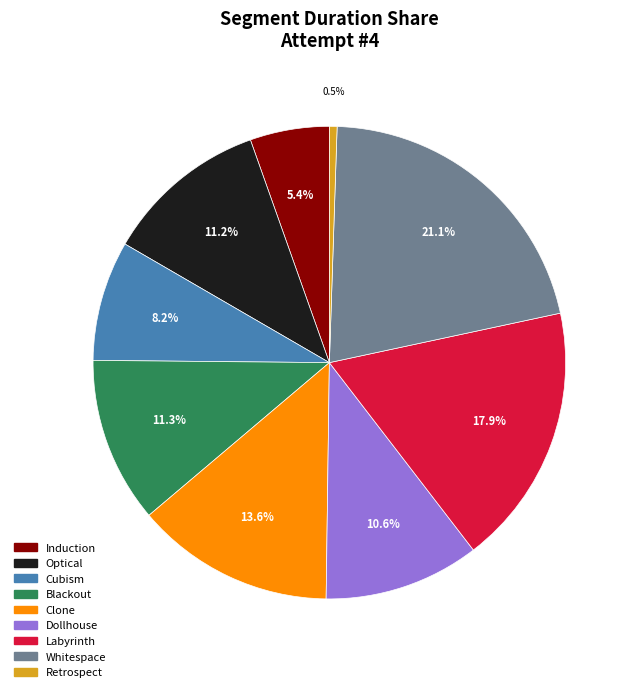

Does Induction account for over 50% of the chart?

No